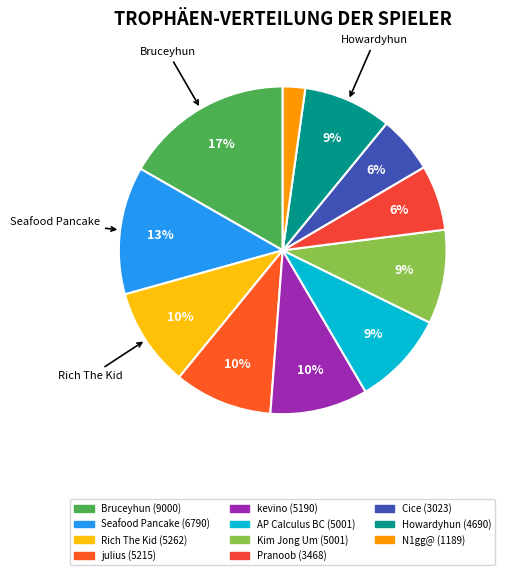

Which slice is the smallest?

N1gg@